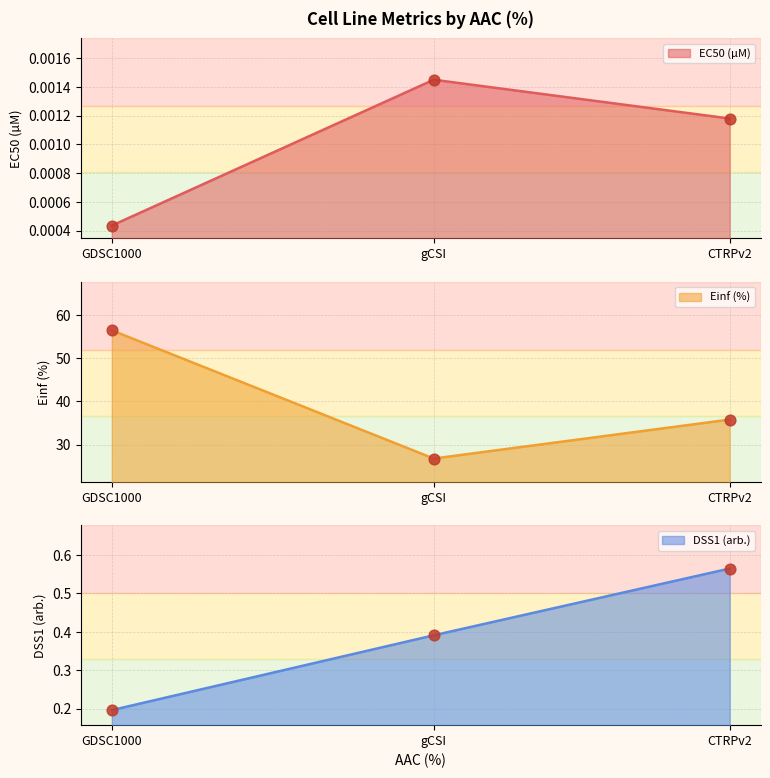

What is the total value across all series at gCSI?

27.1